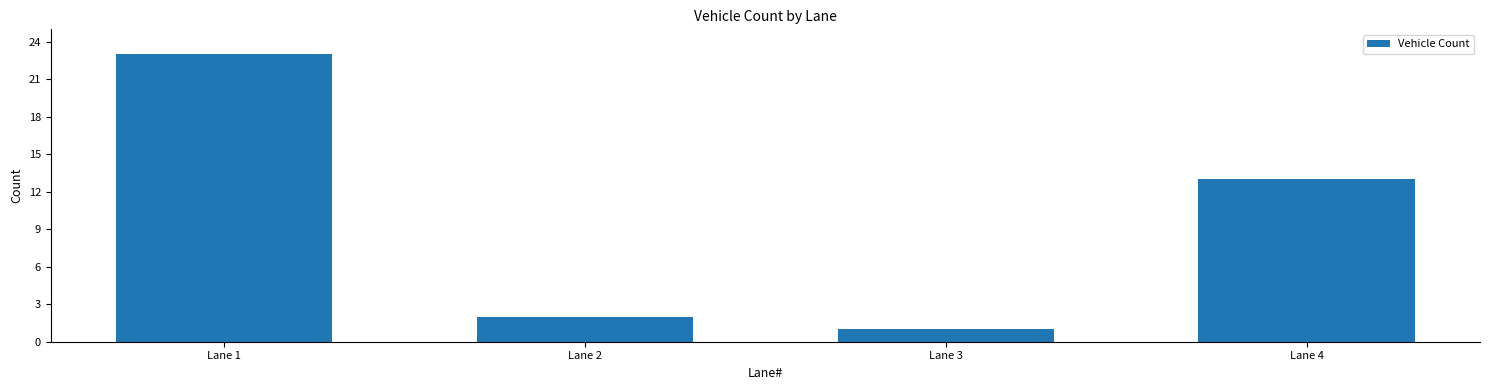

At which label is the value closest to 12?

Lane 4